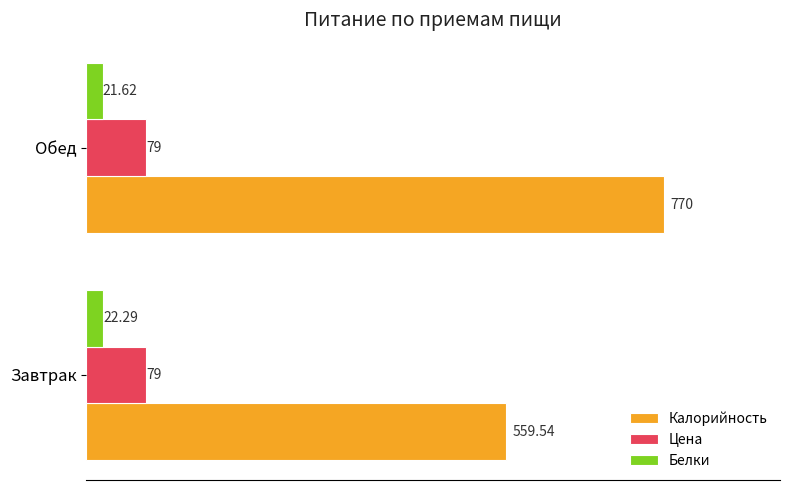

List the labels in order of Белки value, smallest first.

Обед, Завтрак